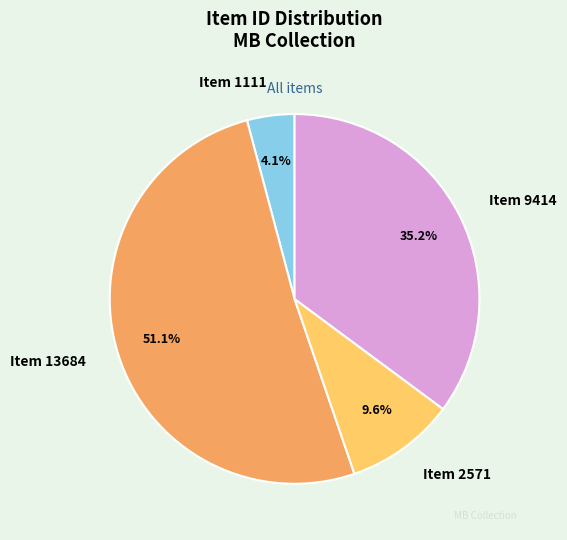

Is there any slice that represents more than half of the pie?

Yes